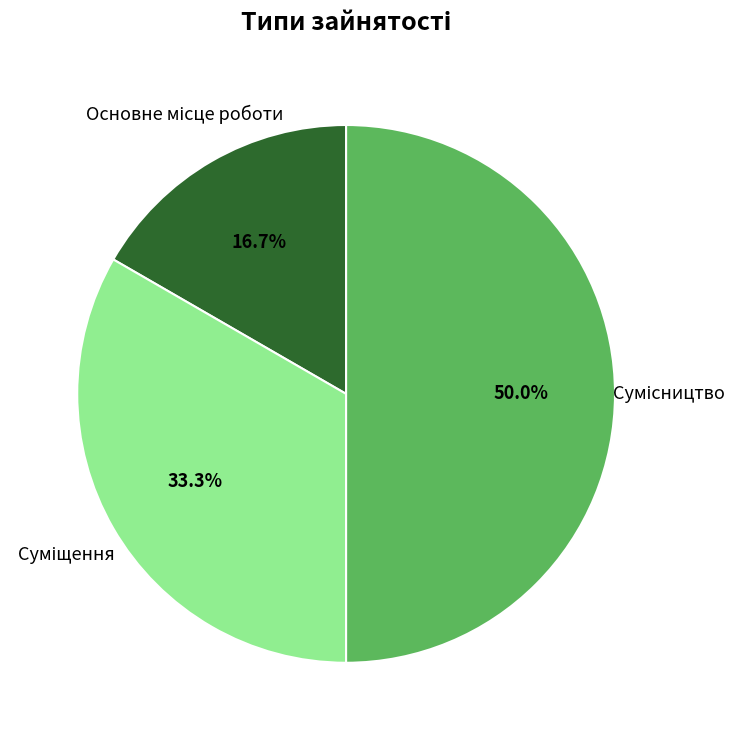

What percentage do Основне місце роботи and Сумісництво together represent?

66.7%